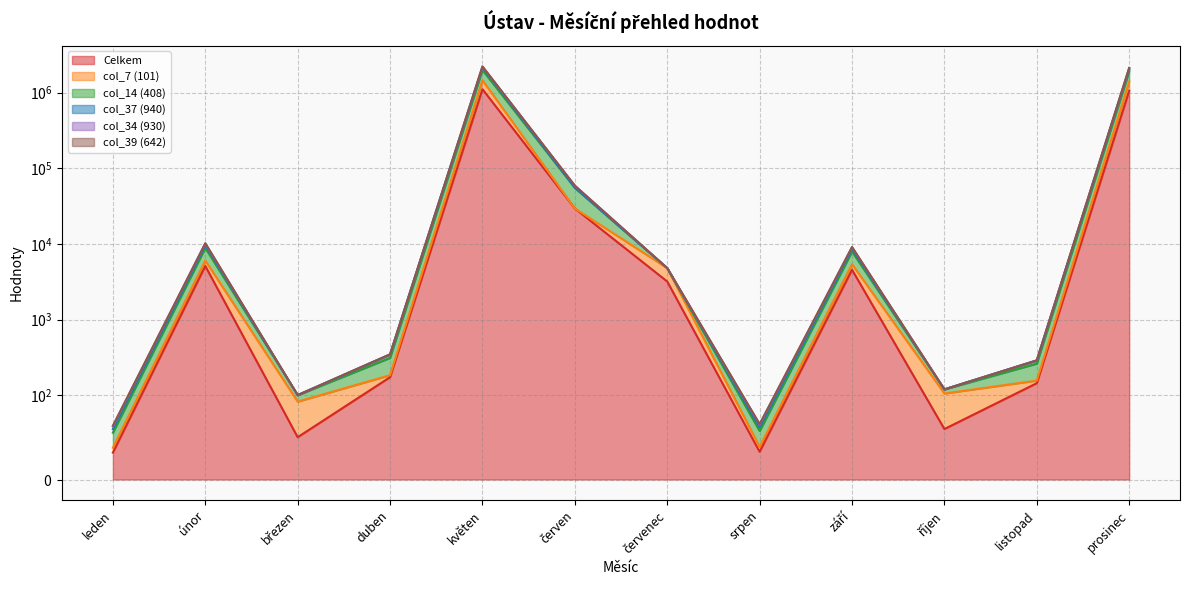

True or false: col_7 (101) has more than 2 interior local peaks.

True